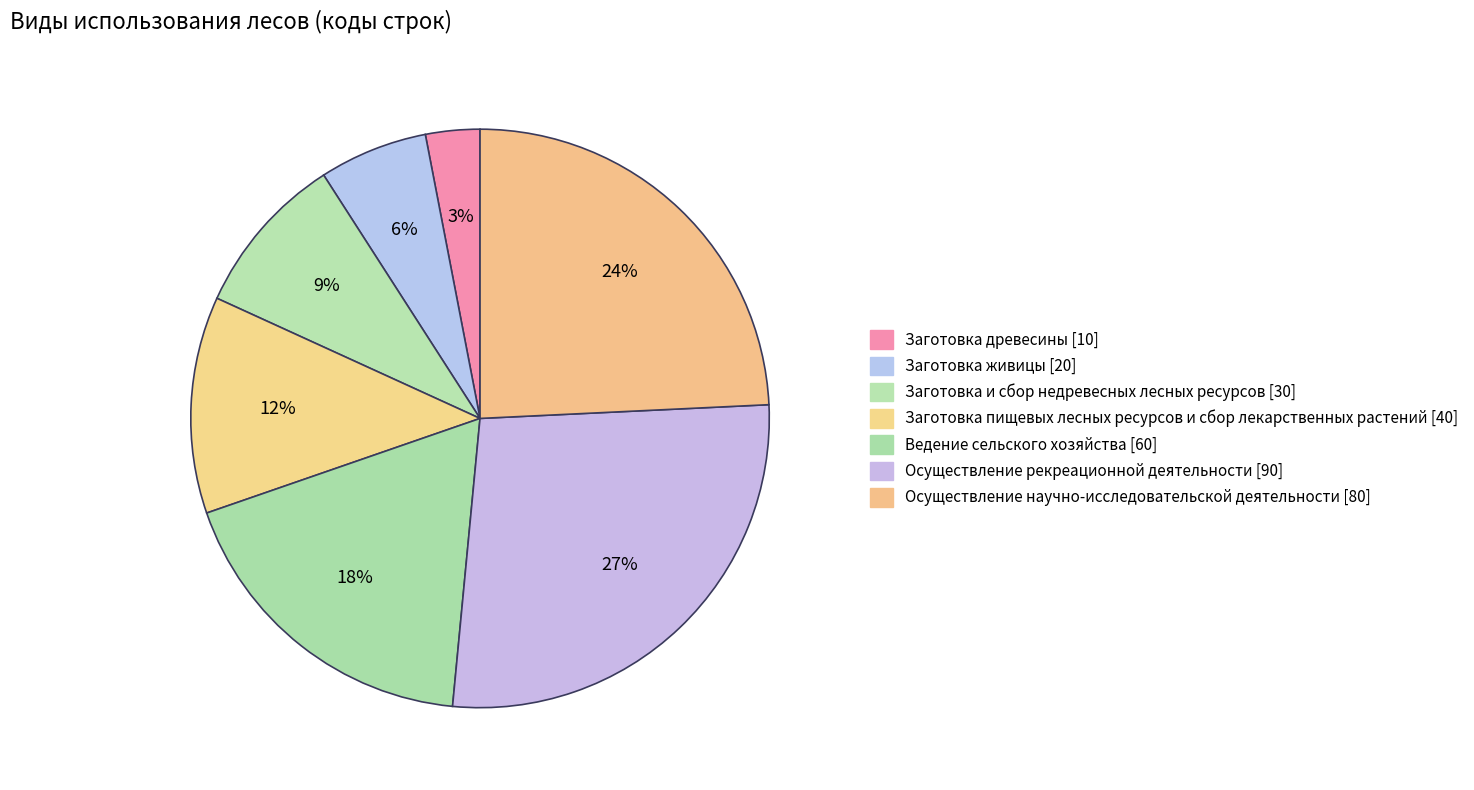

To the nearest percent, what is the difference between the Ведение сельского хозяйства and Осуществление научно-исследовательской деятельности slice percentages?

6%